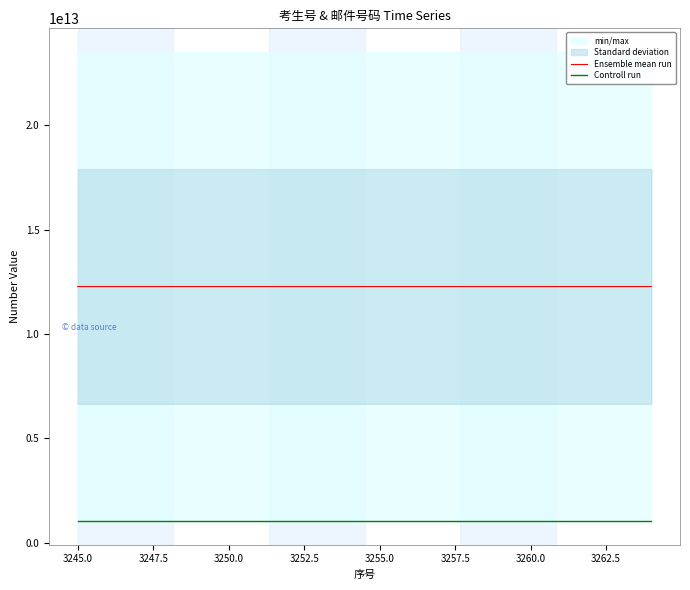

Which series has the largest total across all categories?

Ensemble mean run